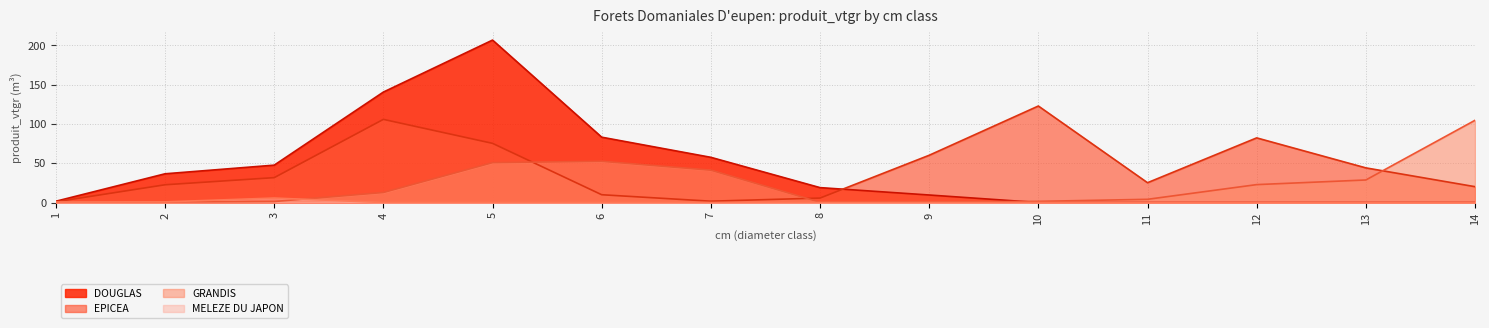

At which category does the chart reach its peak across all series?

5